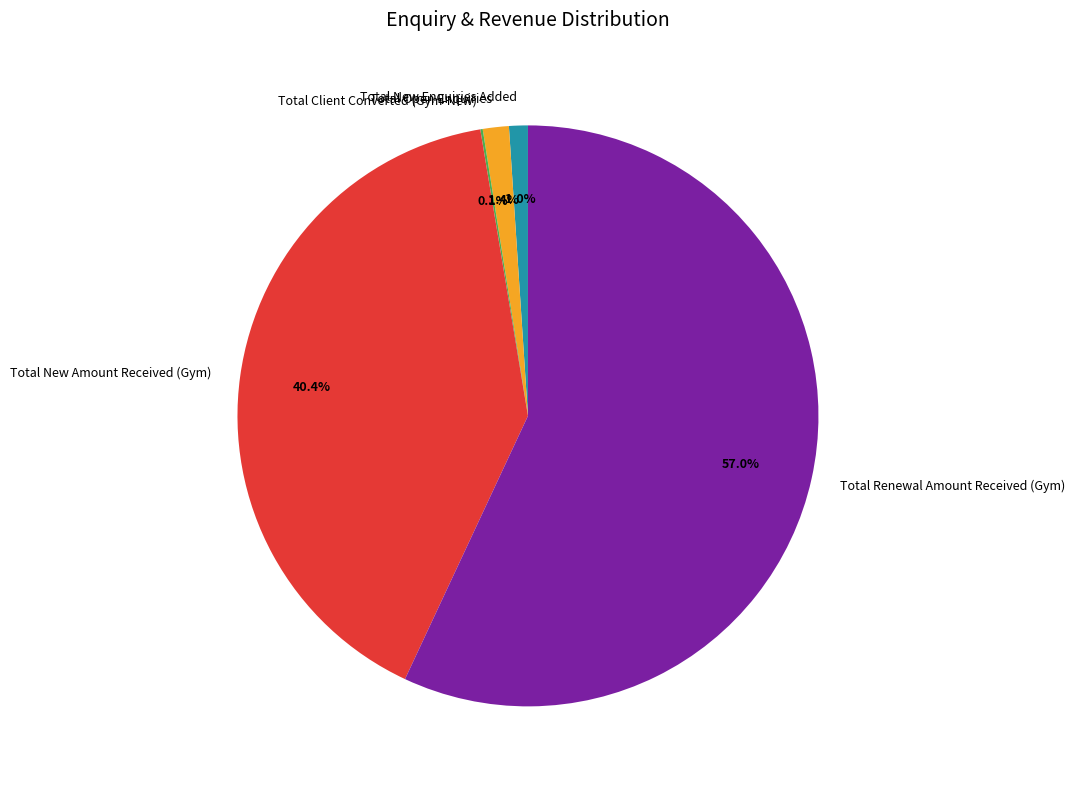

What is the largest slice in the pie chart?

Total Renewal Amount Received (Gym)